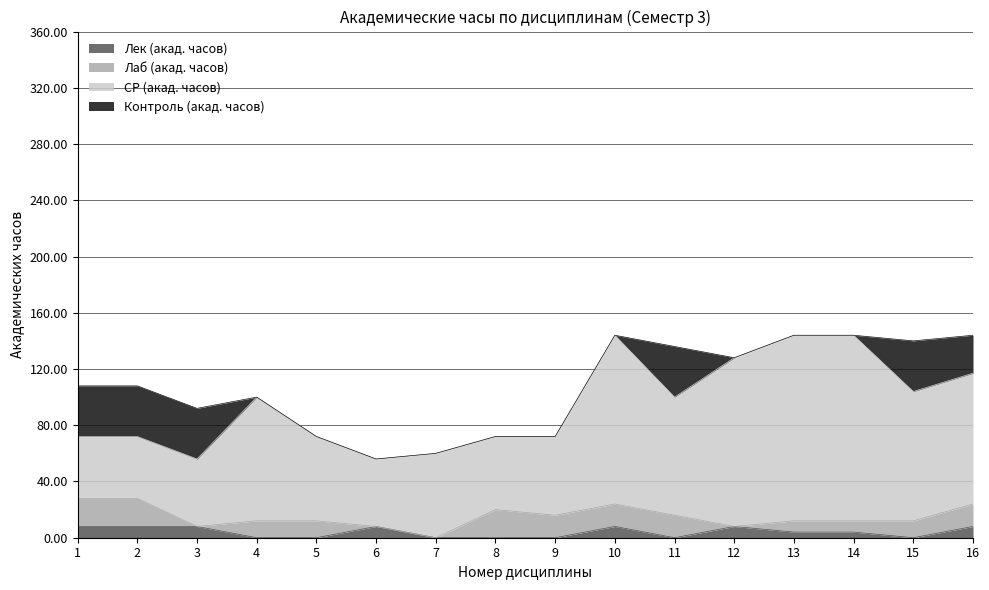

Between 8 and 5, which is larger?

8